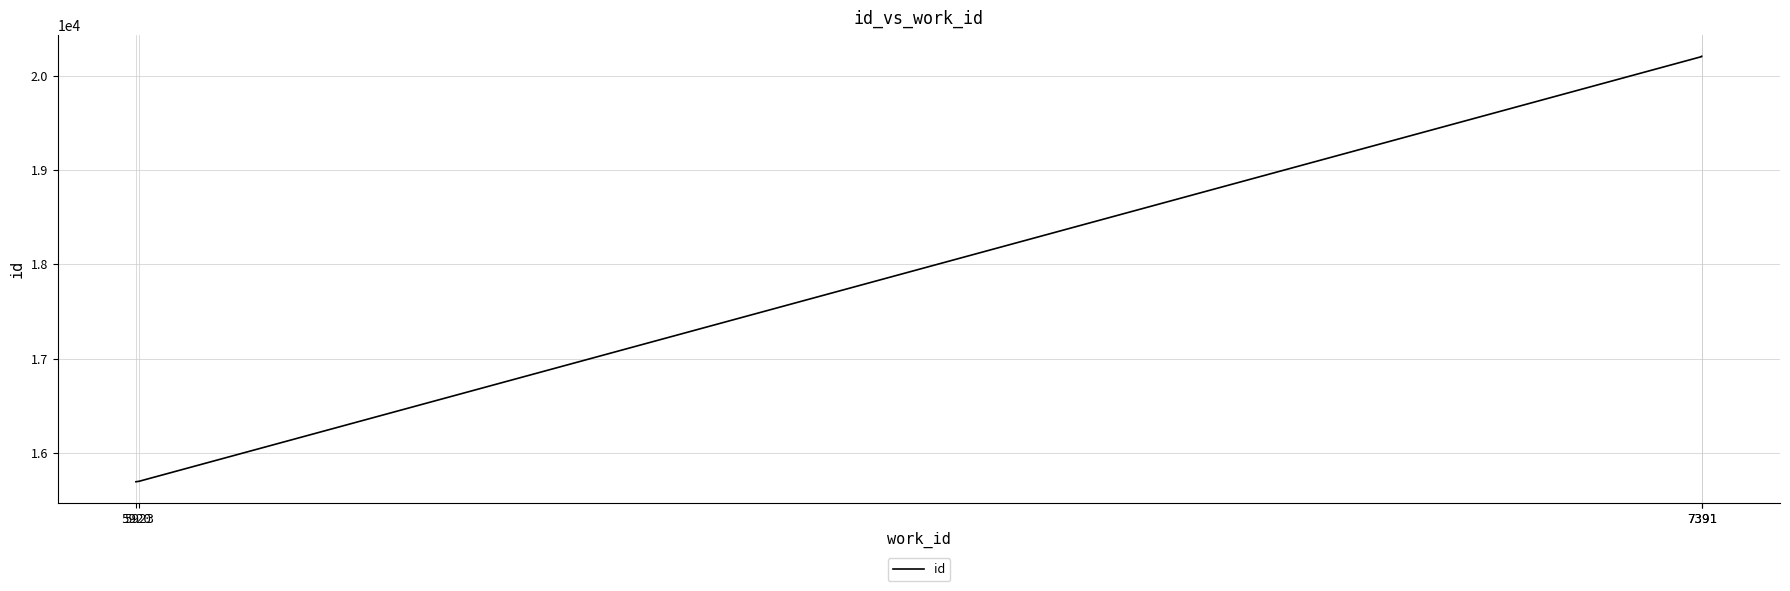

What is the difference between the second highest and second lowest values?

4501